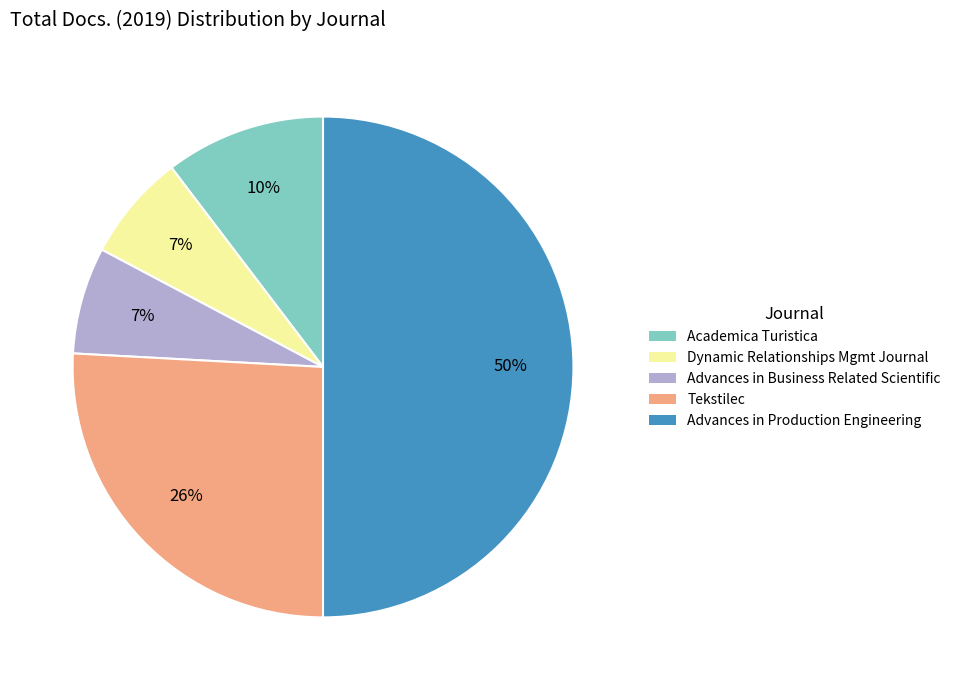

To the nearest percent, what is the difference between the largest and smallest slice percentages?

43%